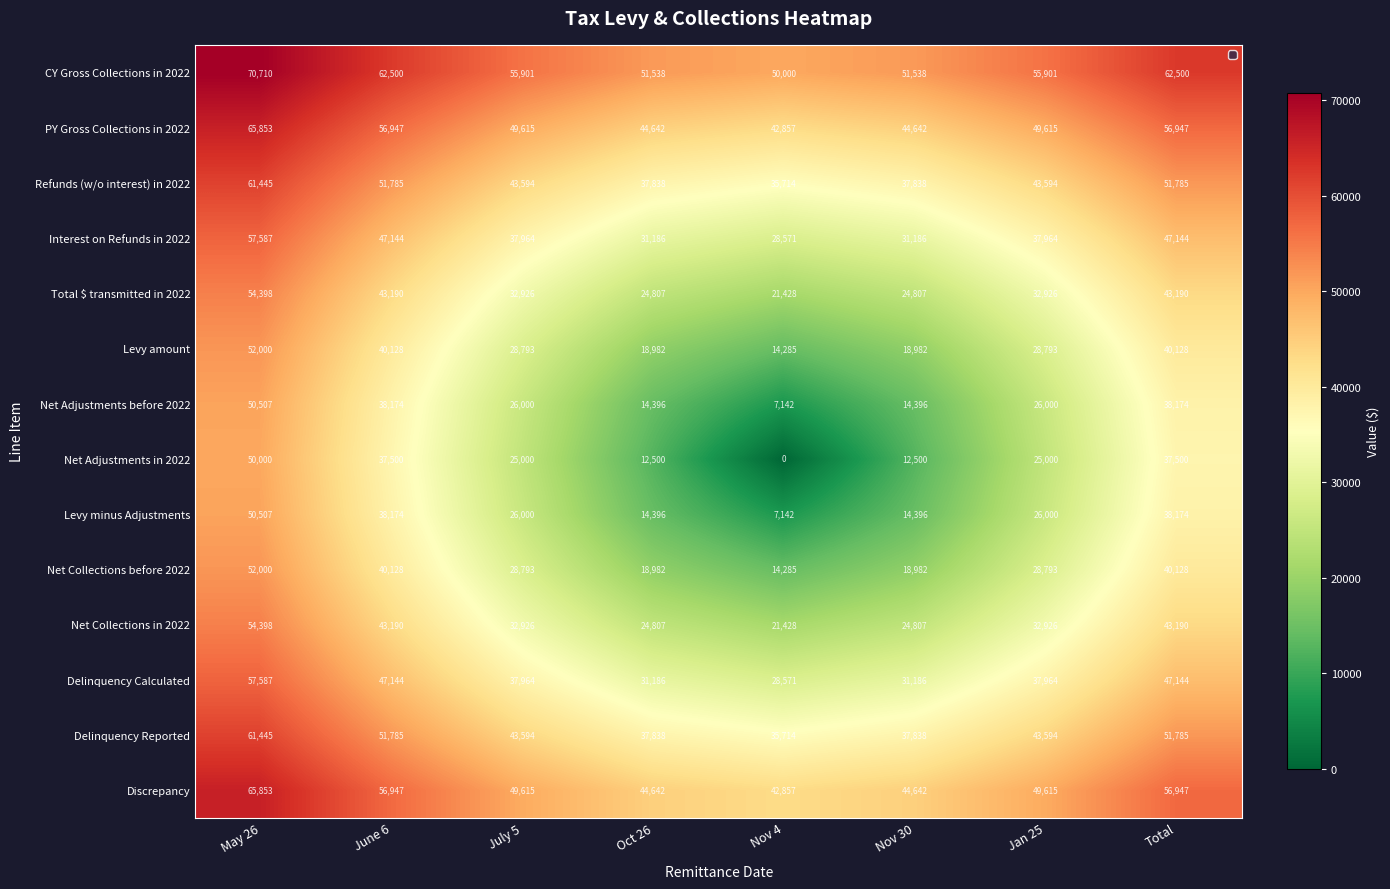

What is the difference between the maximum and minimum values in the Net Adjustments before 2022 series?

43365